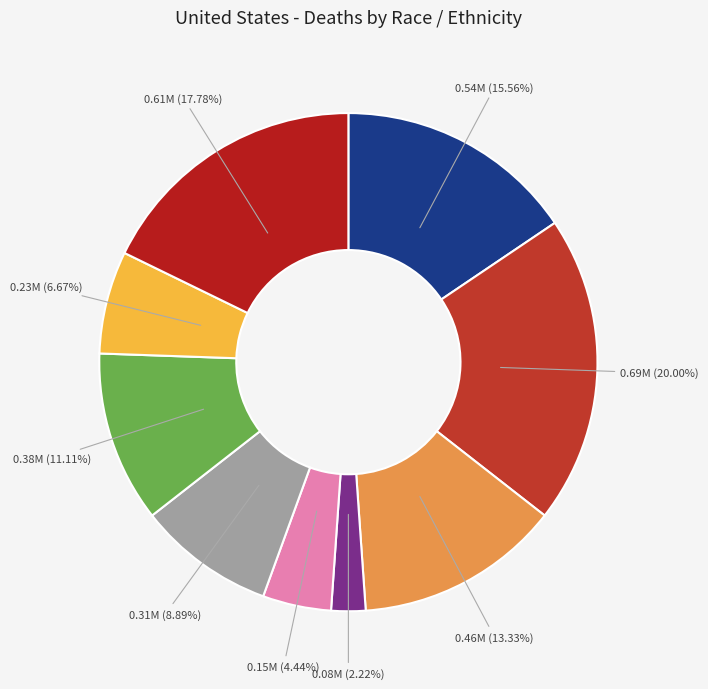

How many slices are in this pie chart?

9